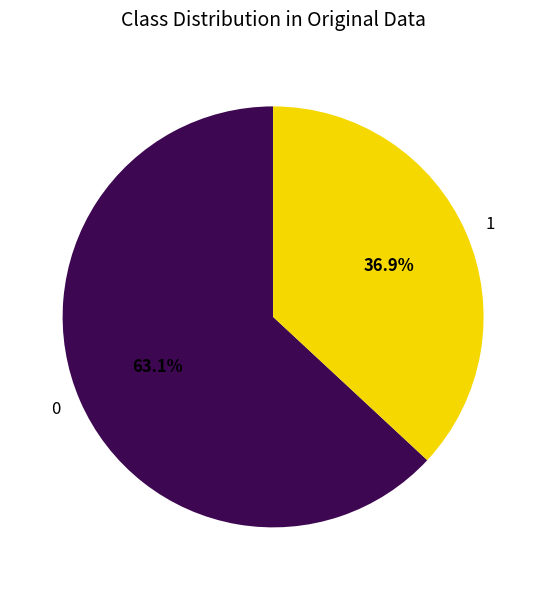

Does 1 account for over 50% of the chart?

No